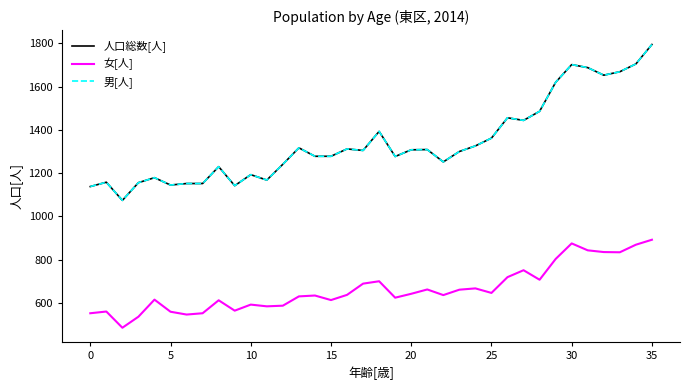

Does the chart have visible grid lines?

No